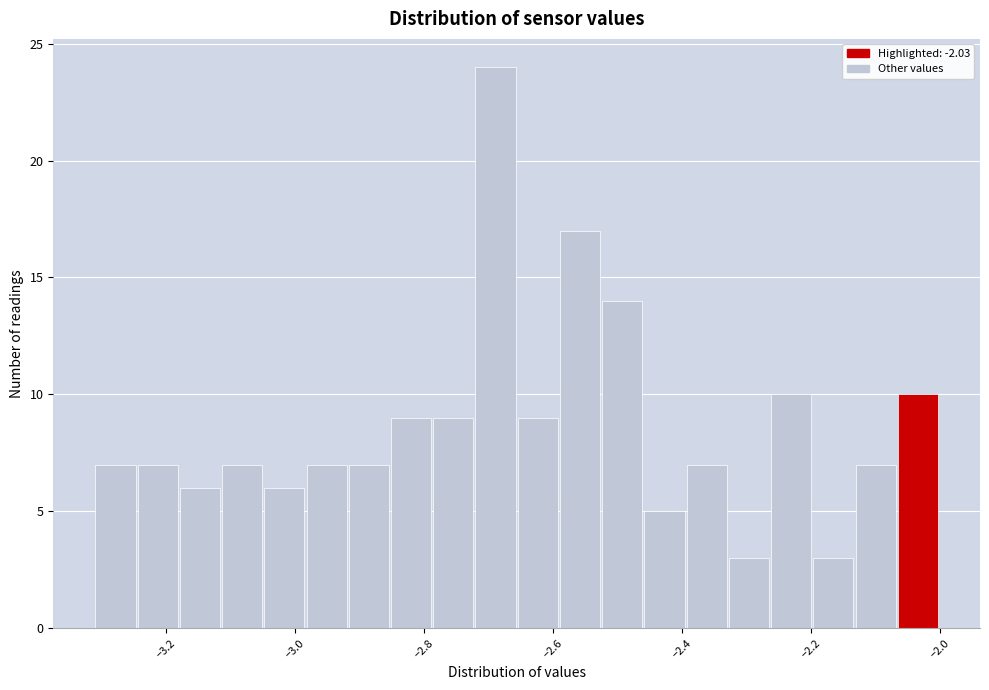

Around what value on the x-axis is the tallest bar? Give the approximate position of its centre, as read against the axis.

-2.68